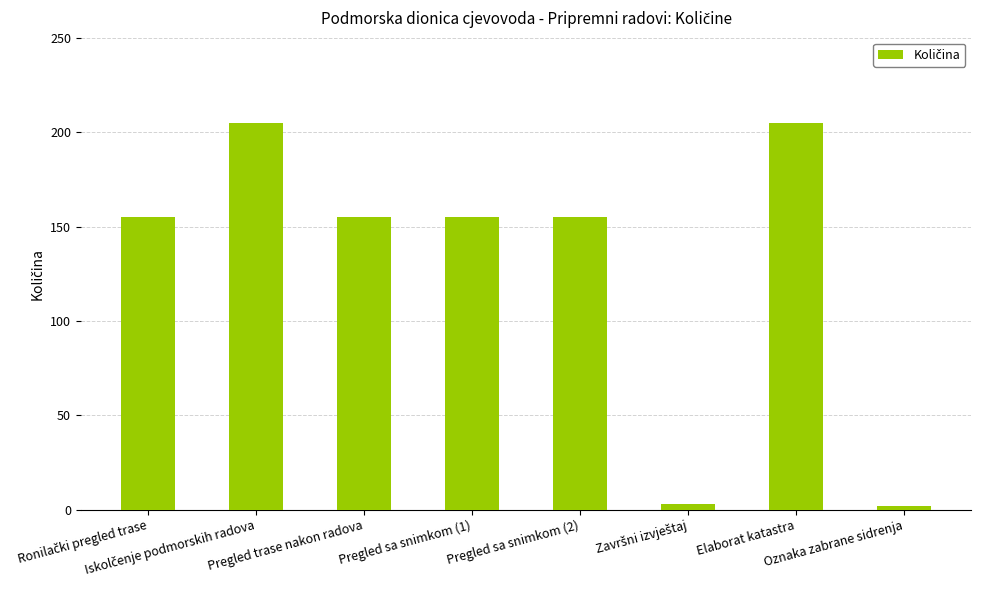

Reading left to right, extract all data points from this chart.

155	205	155	155	155	3	205	2